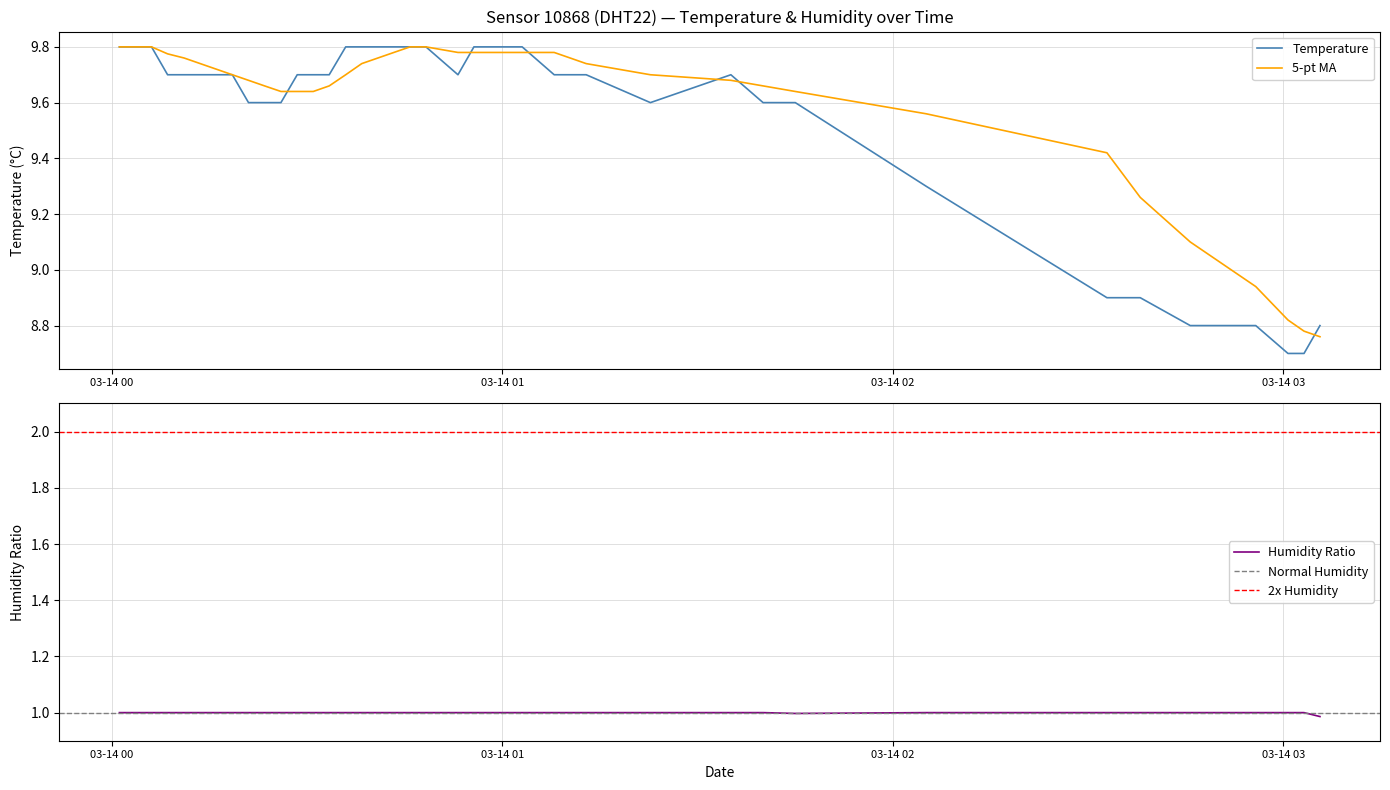

Is this an area chart (filled region under the line)?

No